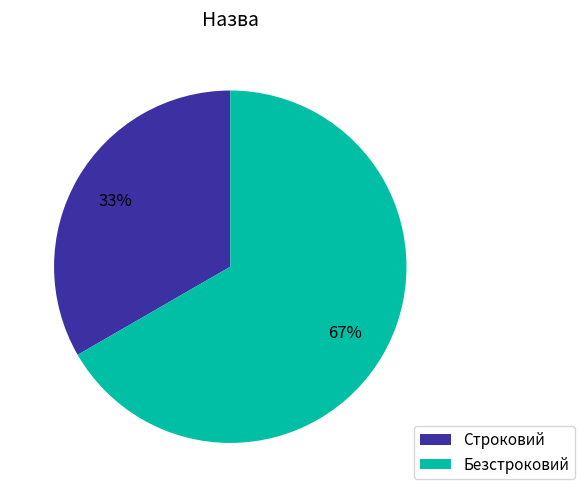

To the nearest percent, what is the combined percentage of Строковий and Безстроковий?

100%